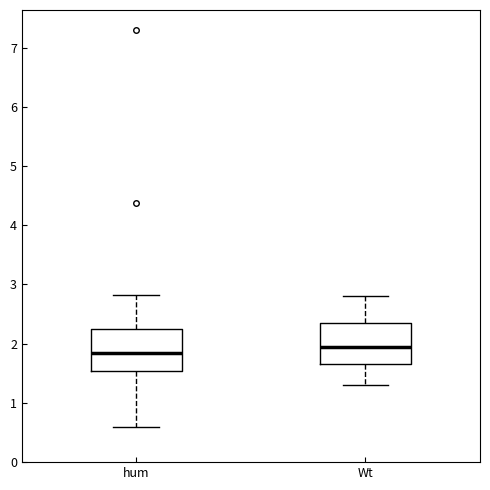

Where is the lower edge of the box for Wt on the y-axis? The values are not printed on the chart, so give them approximately, as read against the axis.

1.7